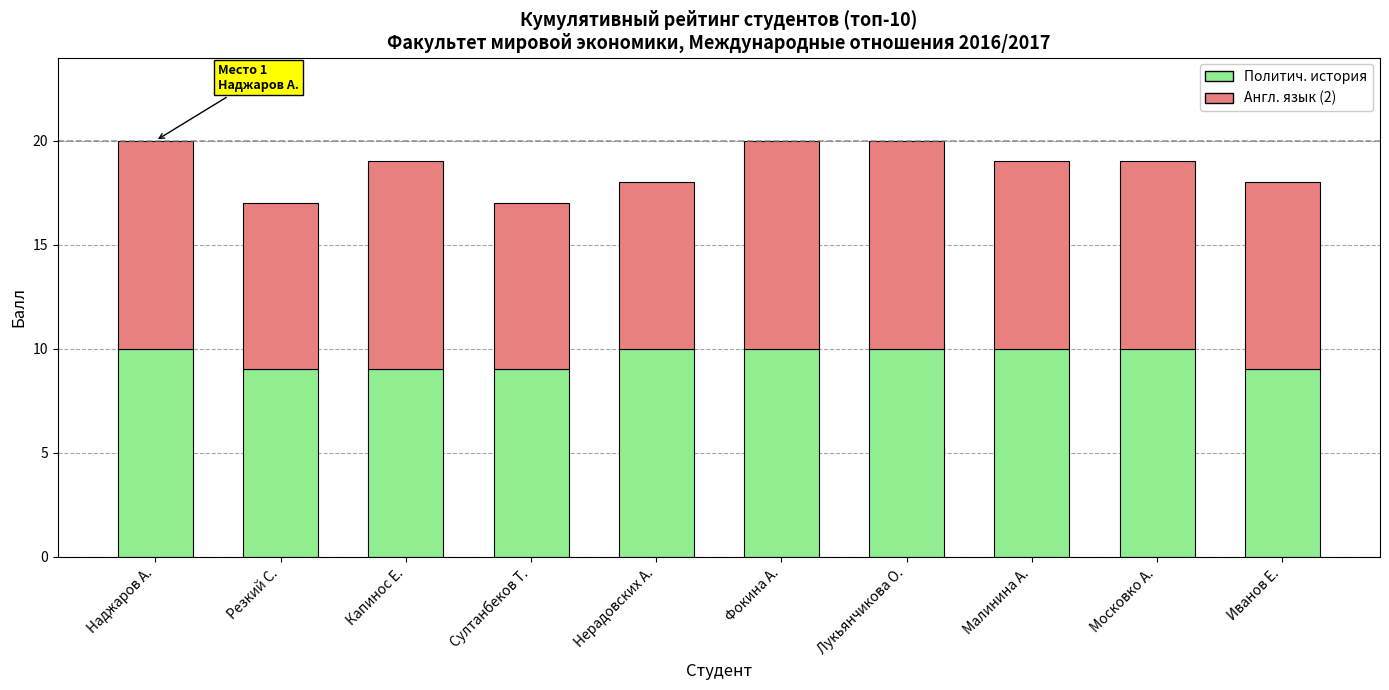

What is the difference between the second highest and minimum values in the Политич. история series?

1